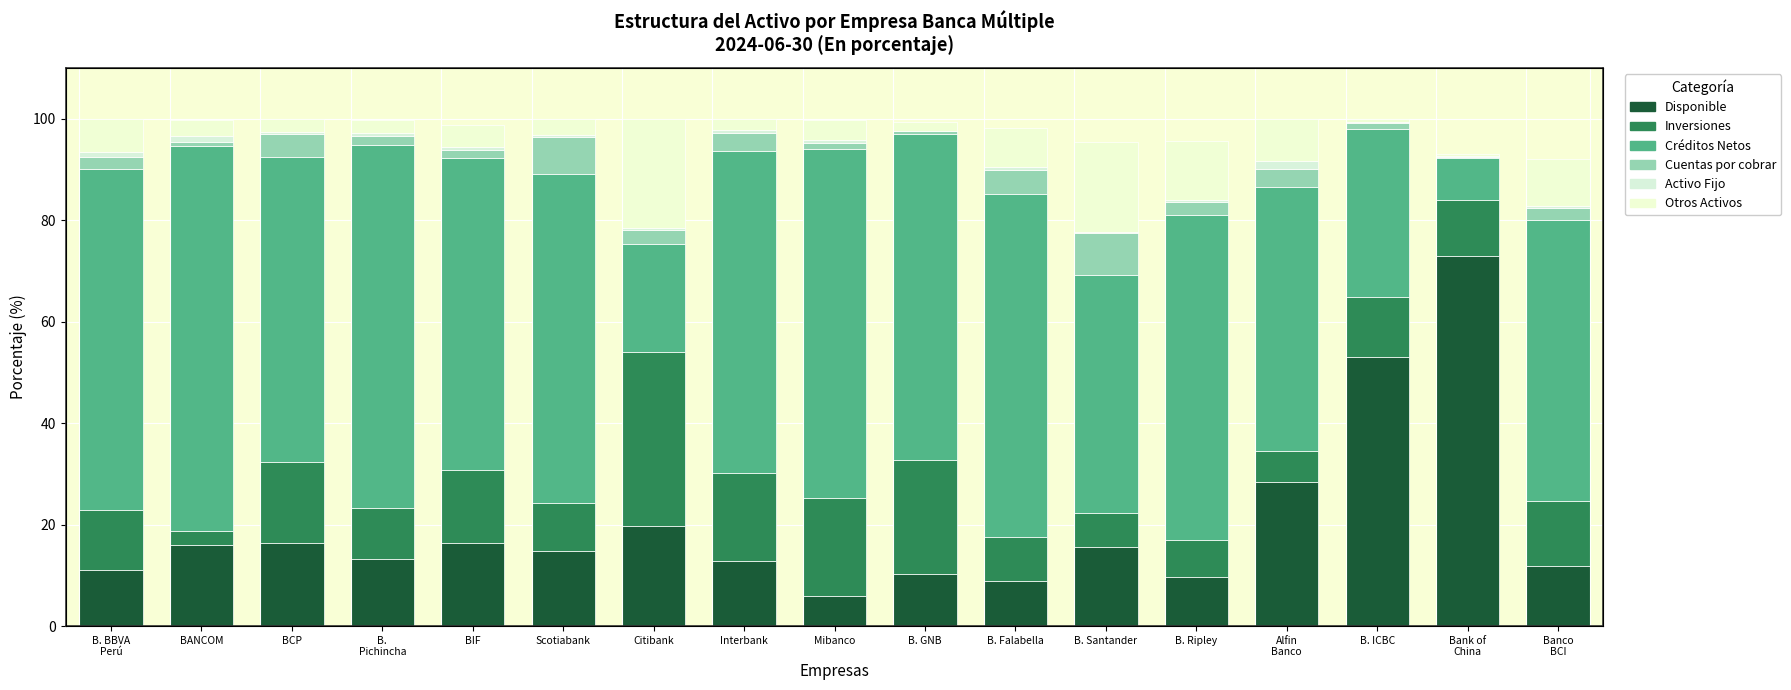

Does the chart contain stacked bars?

No